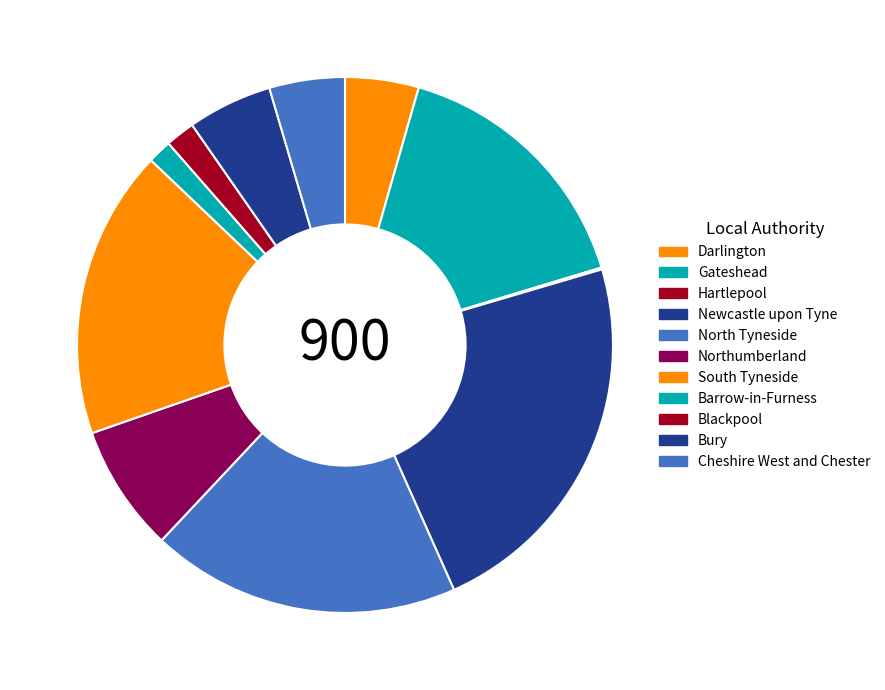

Is there any slice that represents more than half of the pie?

No